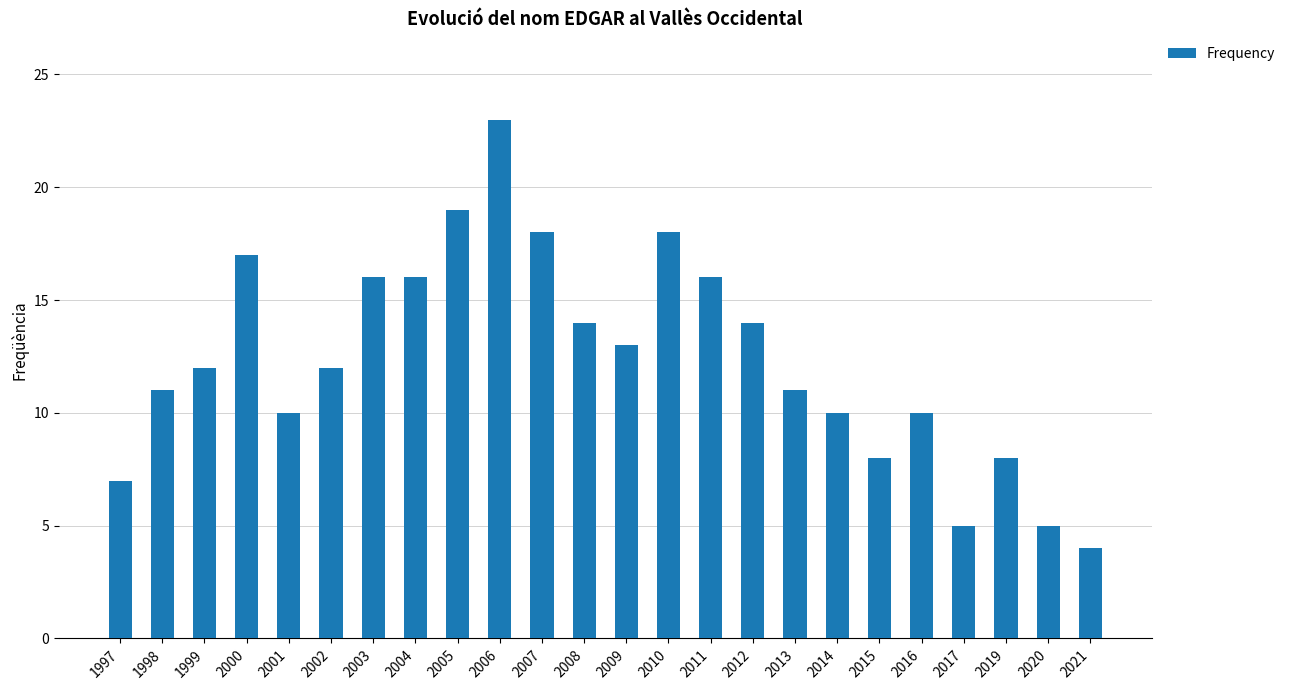

What is the difference between the maximum and minimum values?

19